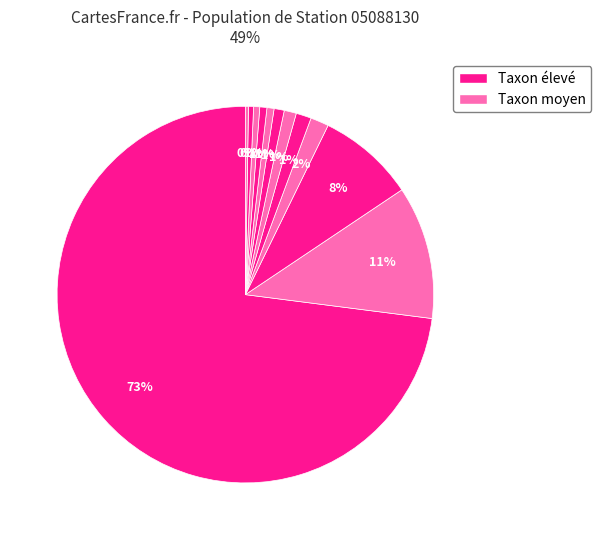

How many slices are in this pie chart?

12